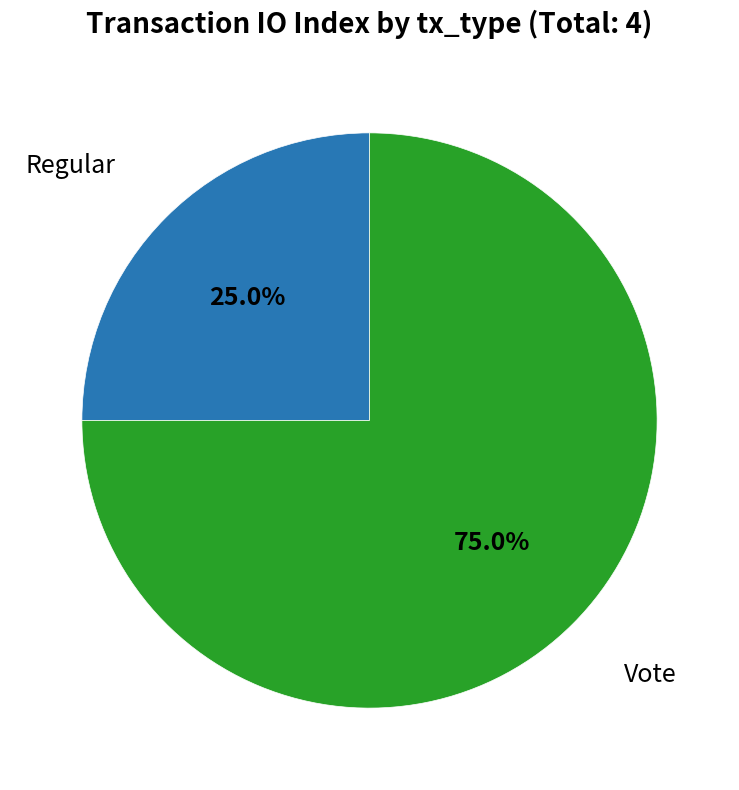

To the nearest percent, what is the difference between the largest and smallest slice percentages?

50%